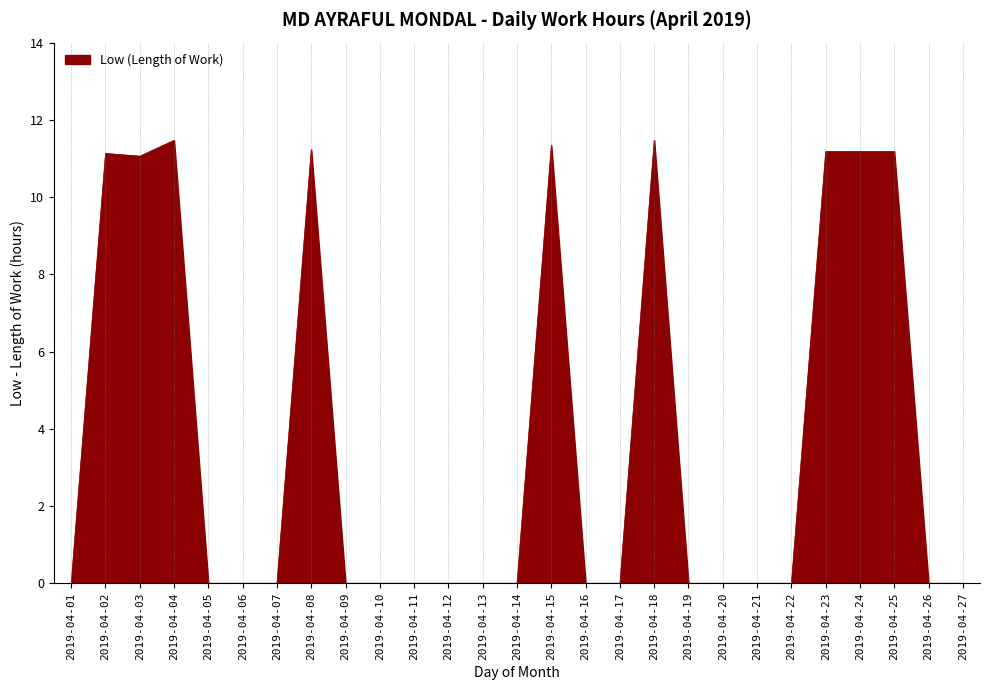

True or false: the data shows 0.0 at 2019-04-07.

True